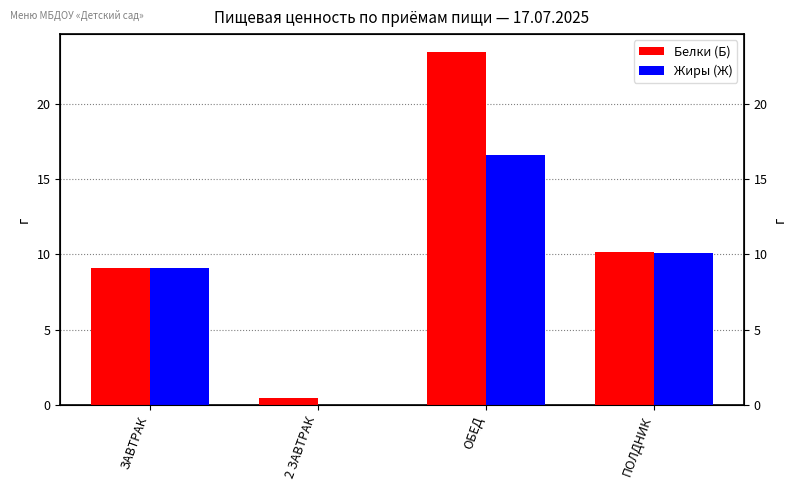

Rank the series by their average value, from highest to lowest.

Белки (Б), Жиры (Ж)